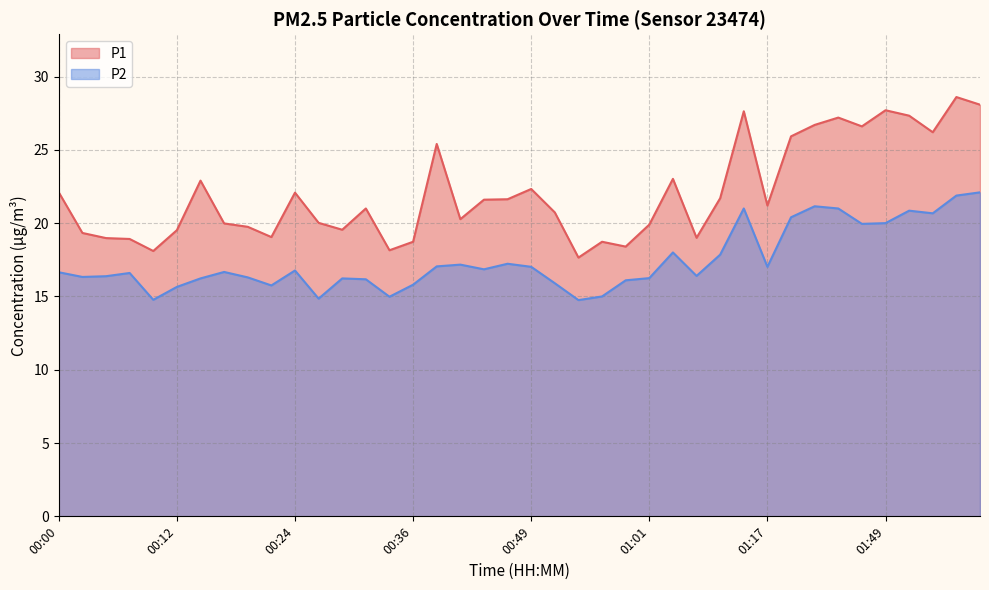

What is the sum of all P2 values?

697.7